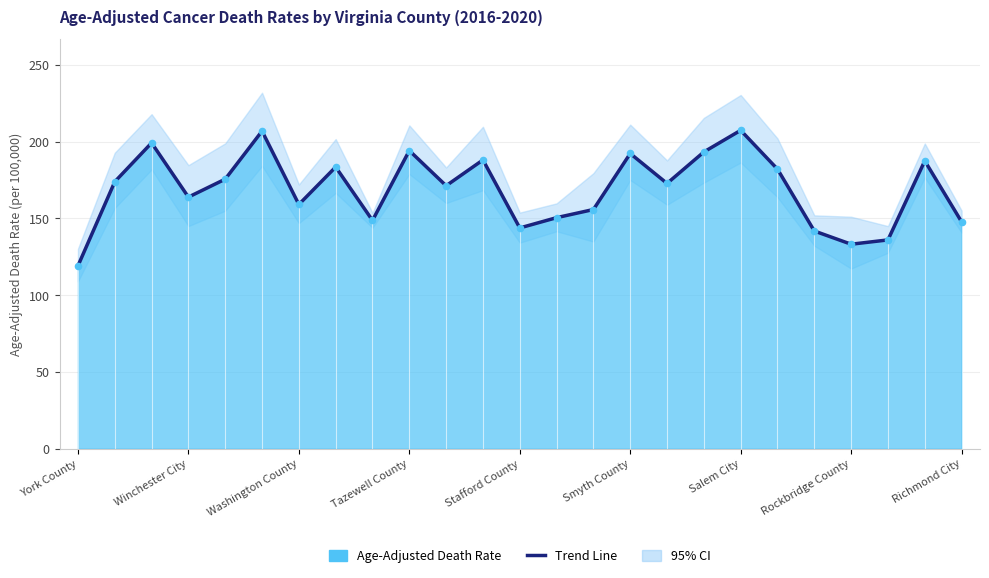

What is the change in value from 11 to 13?

-37.6